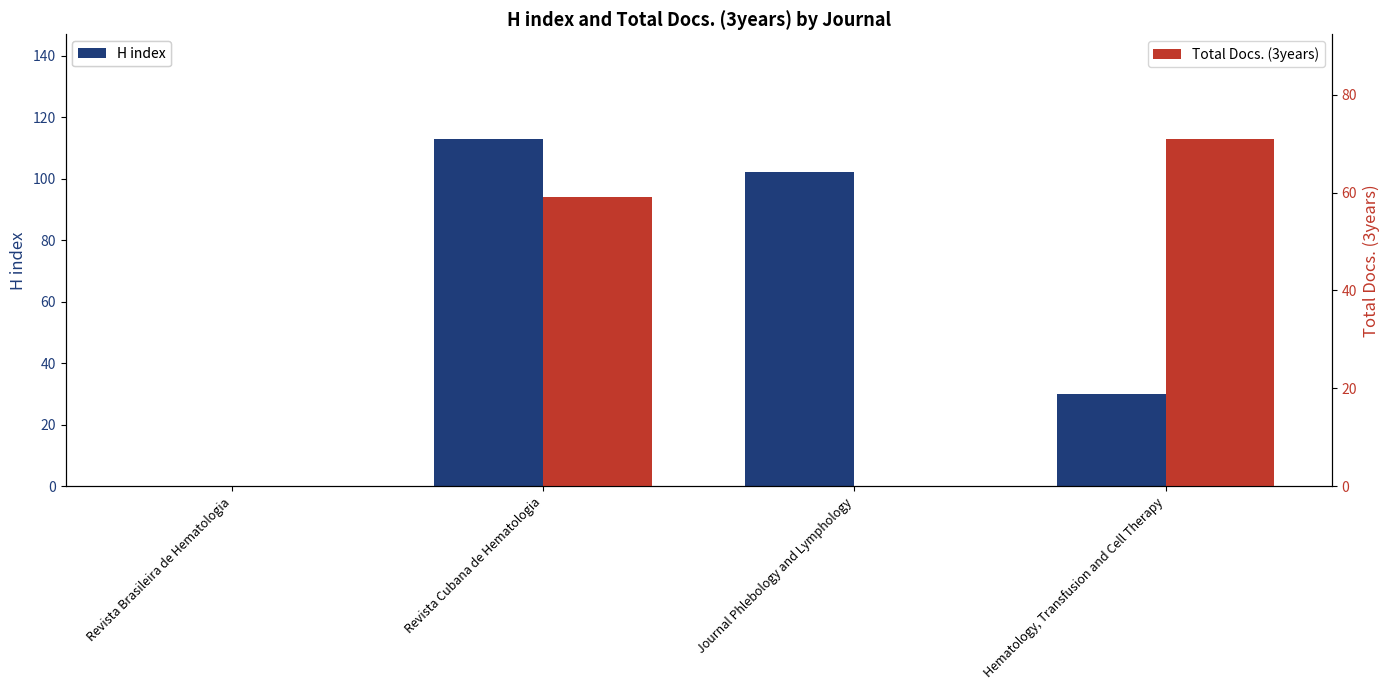

What is the average value of the Total Docs. (3years) series?

32